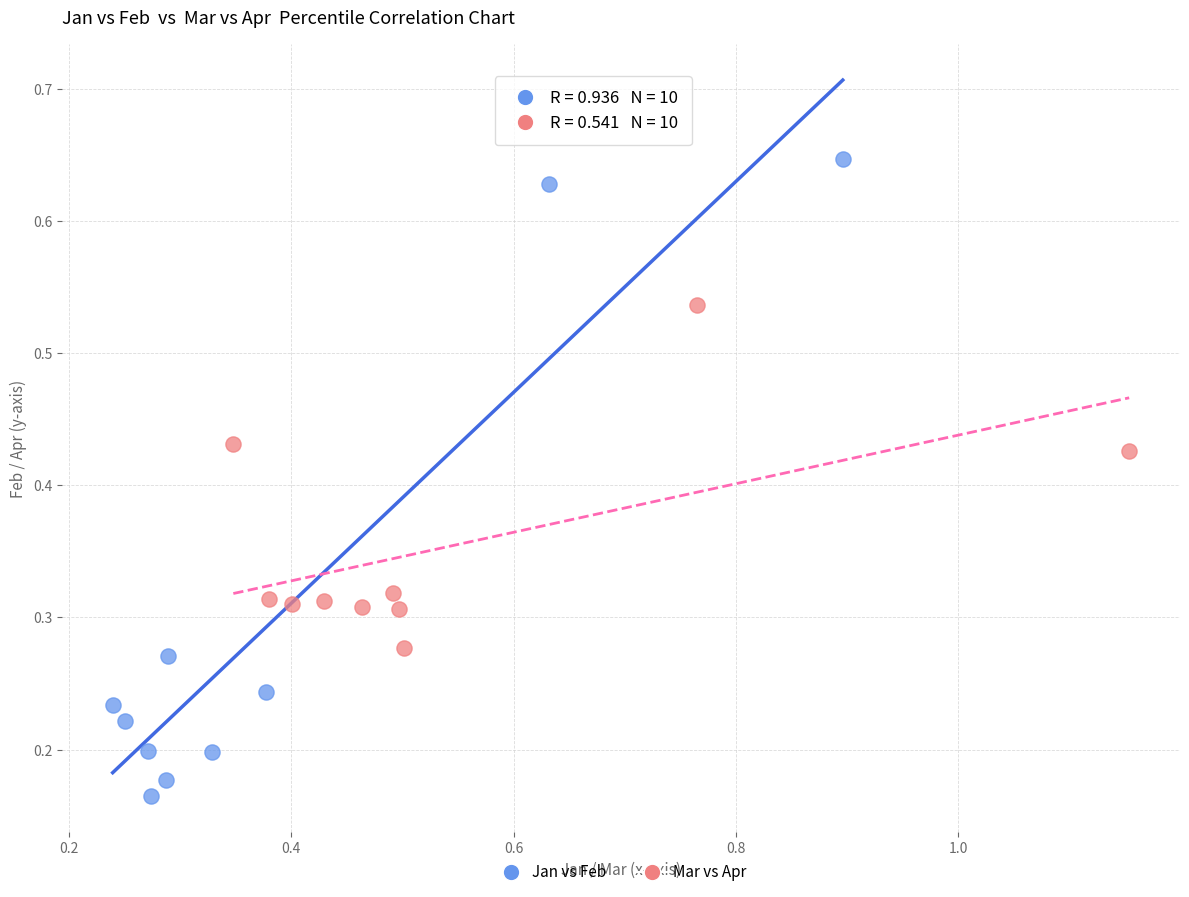

Which series has the widest spread of Y values?

Jan vs Feb